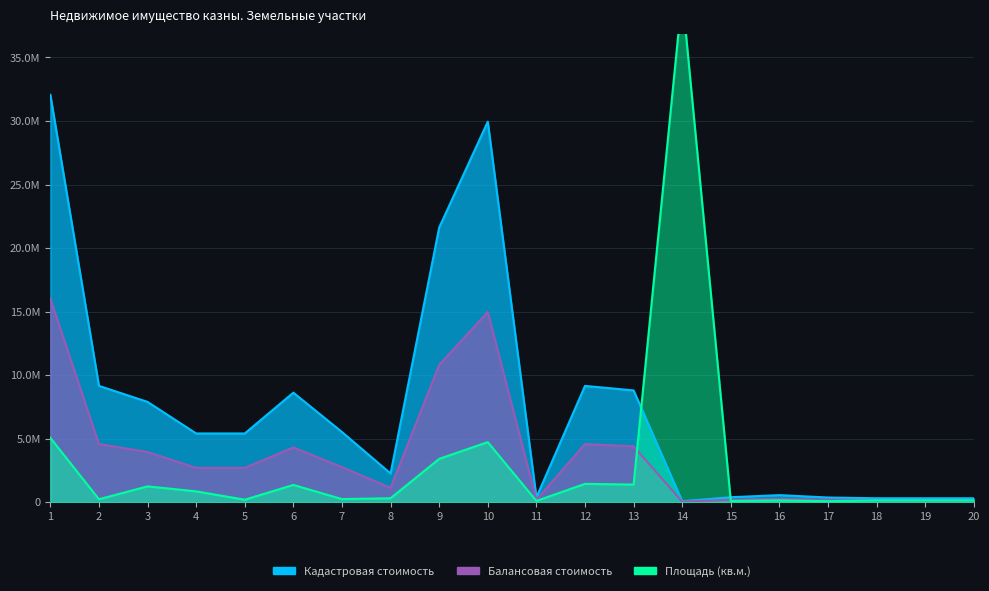

What is the smallest value displayed?

37924.0